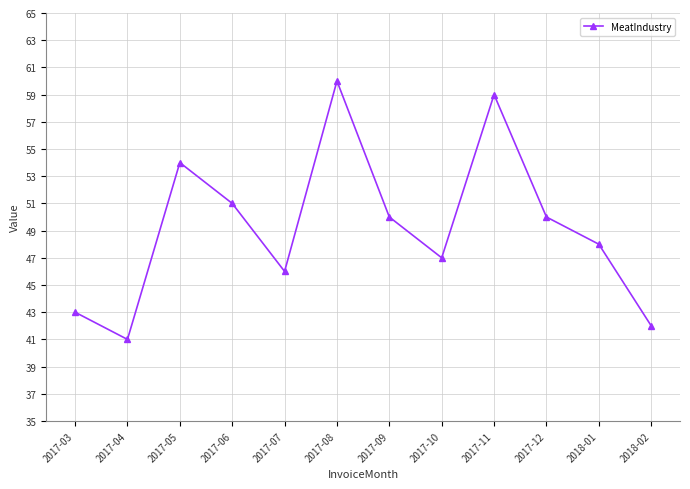

What is the smallest value displayed?

41